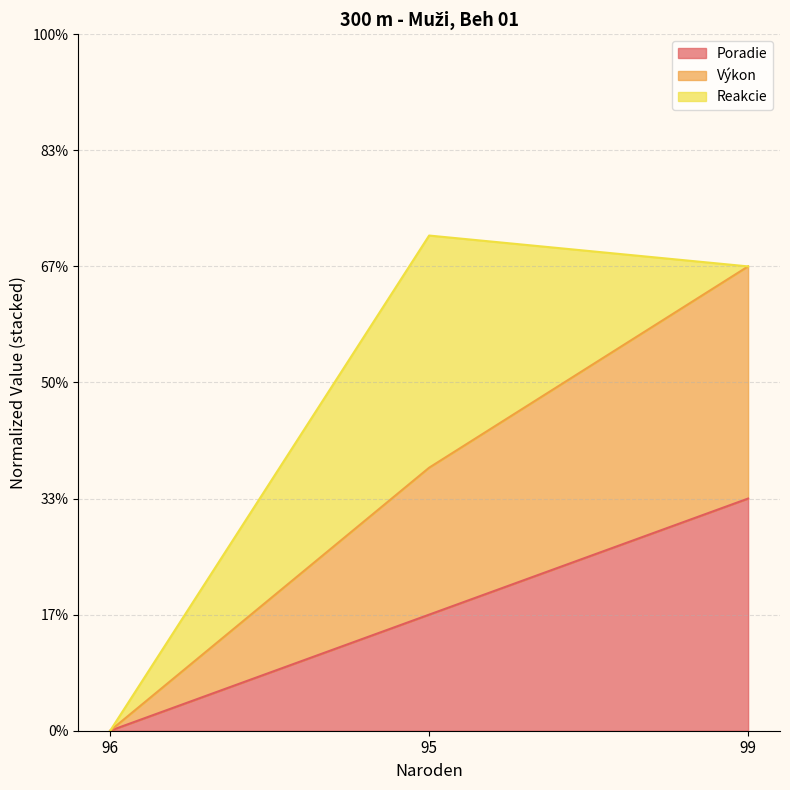

Does the chart have visible grid lines?

Yes